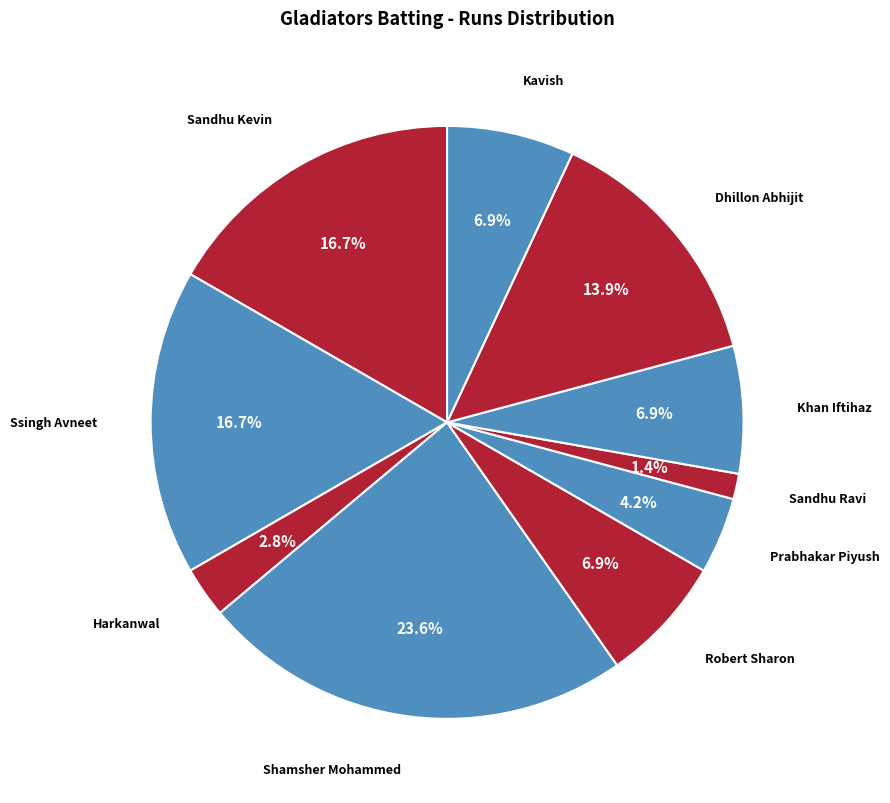

How many segments does this pie chart have?

10